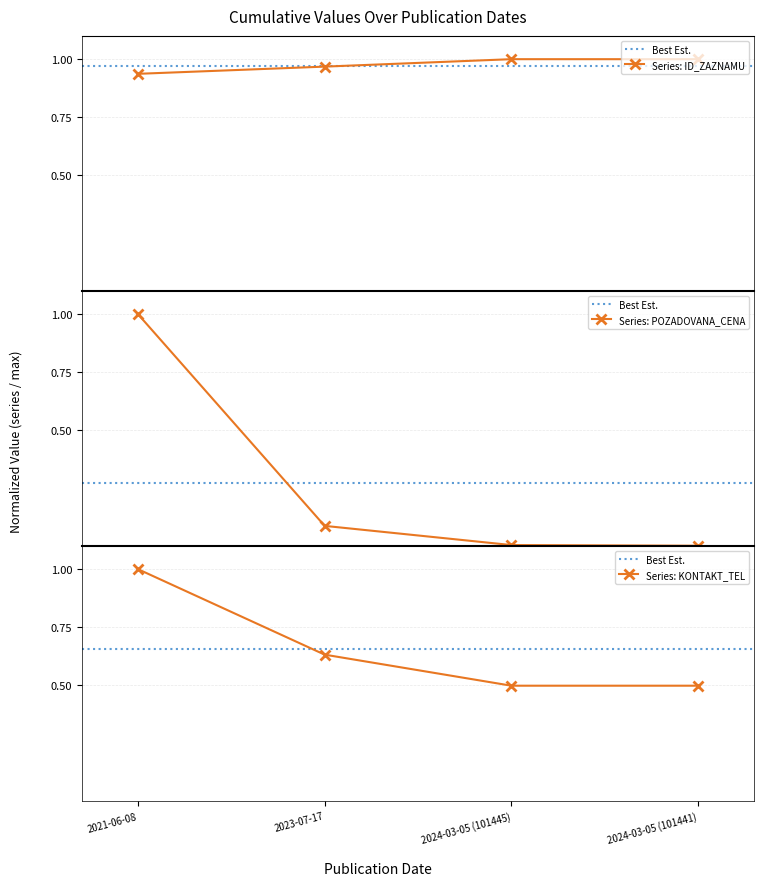

What is the total value across all series at 2024-03-05 (101441)?

1.5